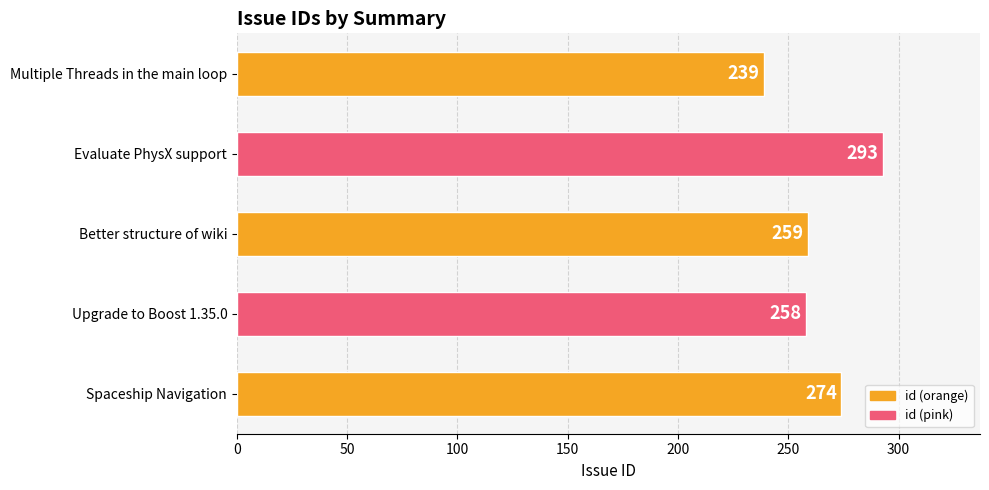

Where is the data nearest to the value 266?

Better structure of wiki